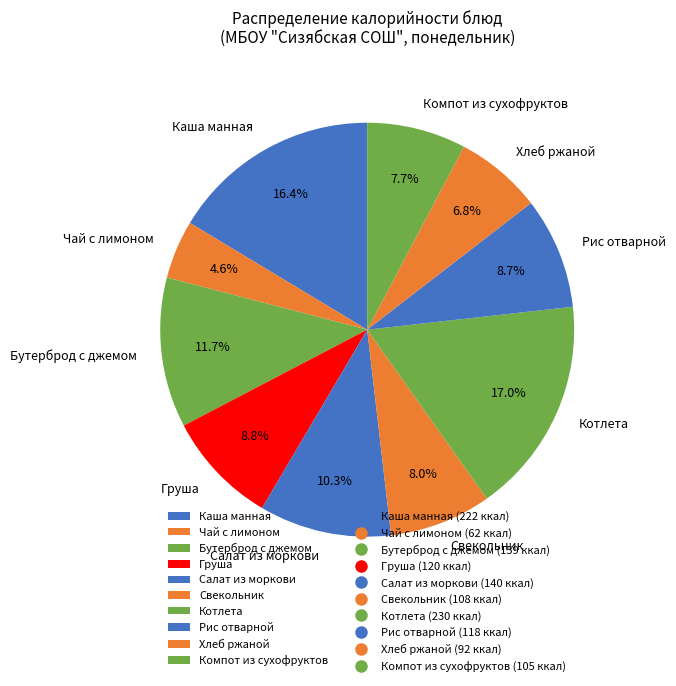

Which slice is the smallest?

Чай с лимоном